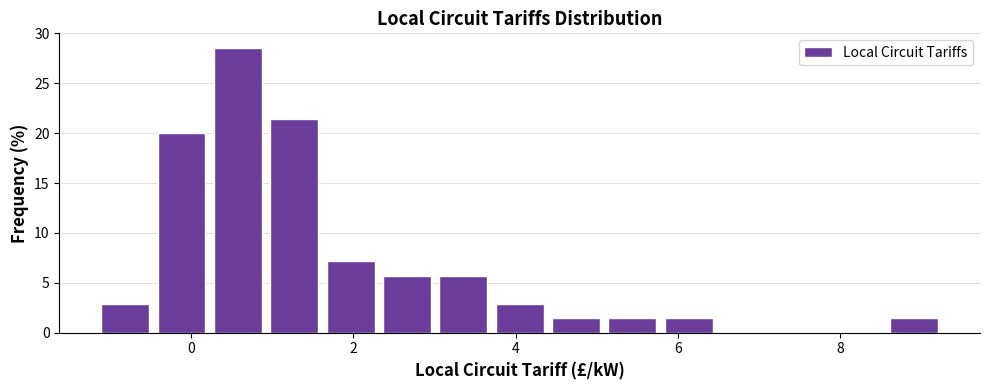

Around what value on the x-axis is the tallest bar? Give the approximate position of its centre, as read against the axis.

0.6